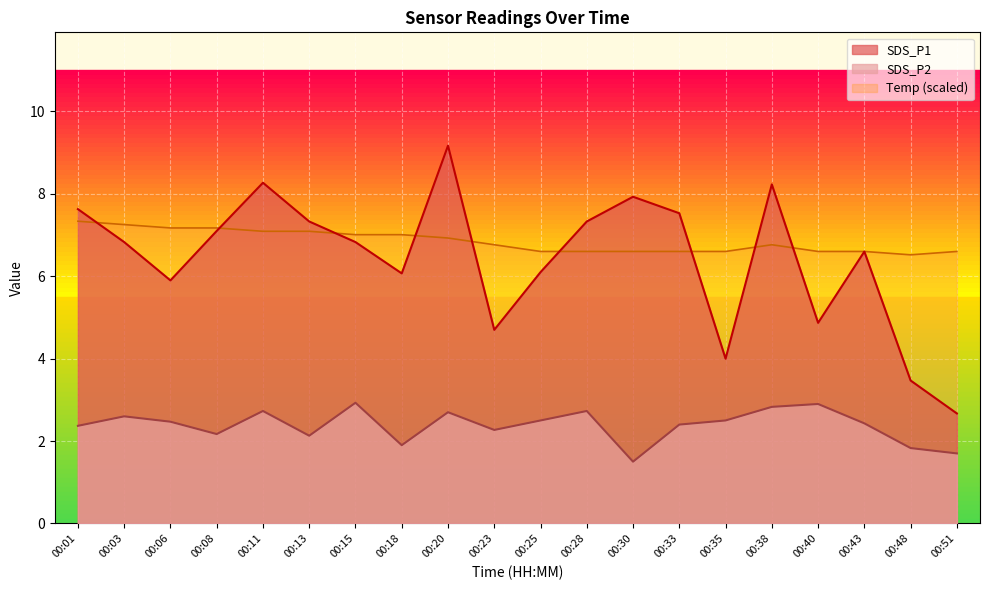

How many interior local peaks does the SDS_P1 series have?

5